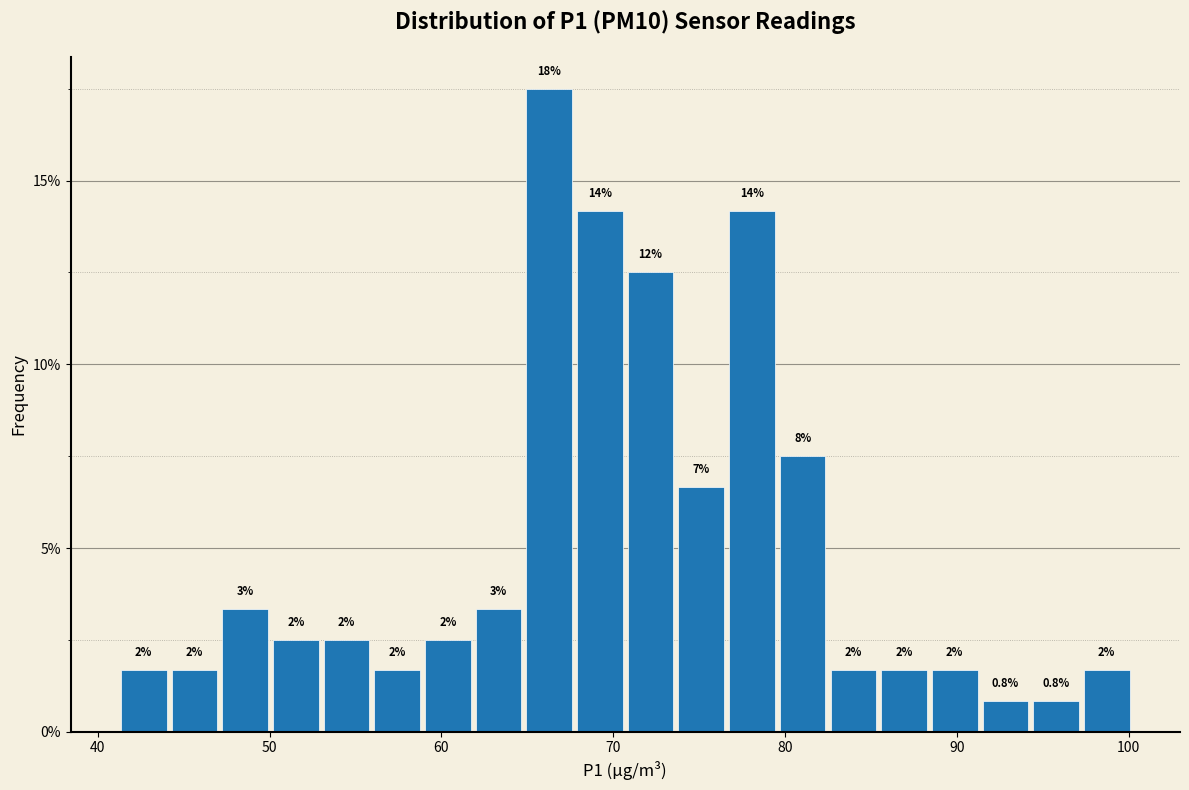

Around what value on the x-axis is the tallest bar? Give the approximate position of its centre, as read against the axis.

66